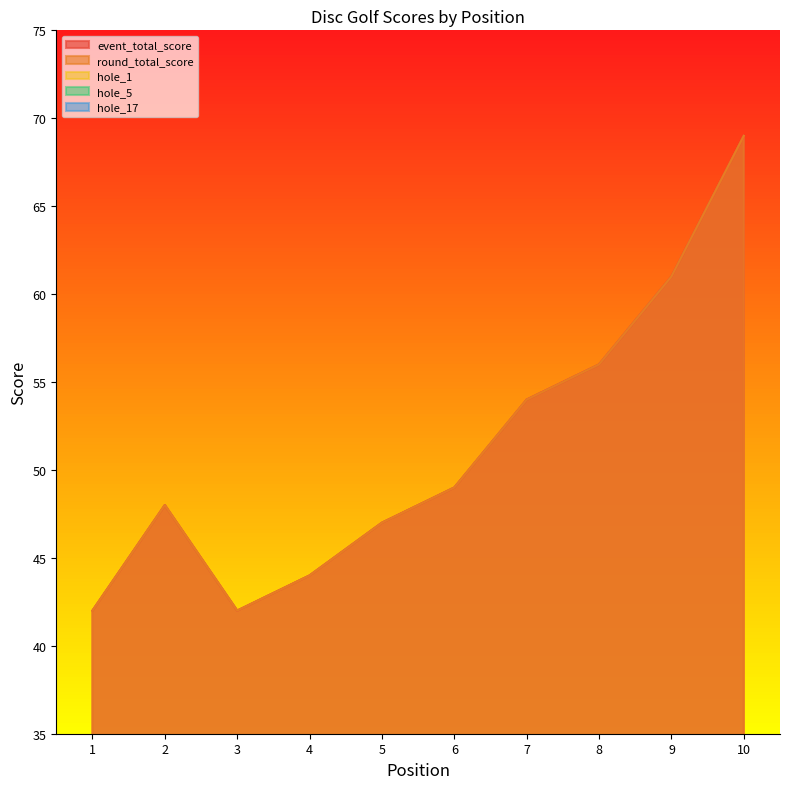

Where is the first local minimum for hole_17?

9